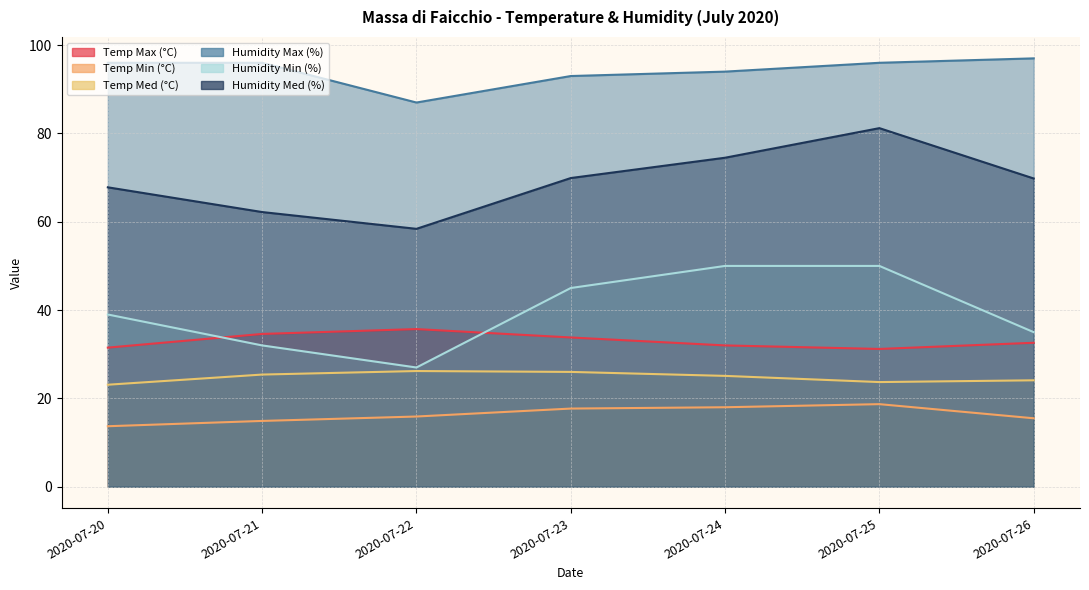

Count the number of categories in the chart.

7